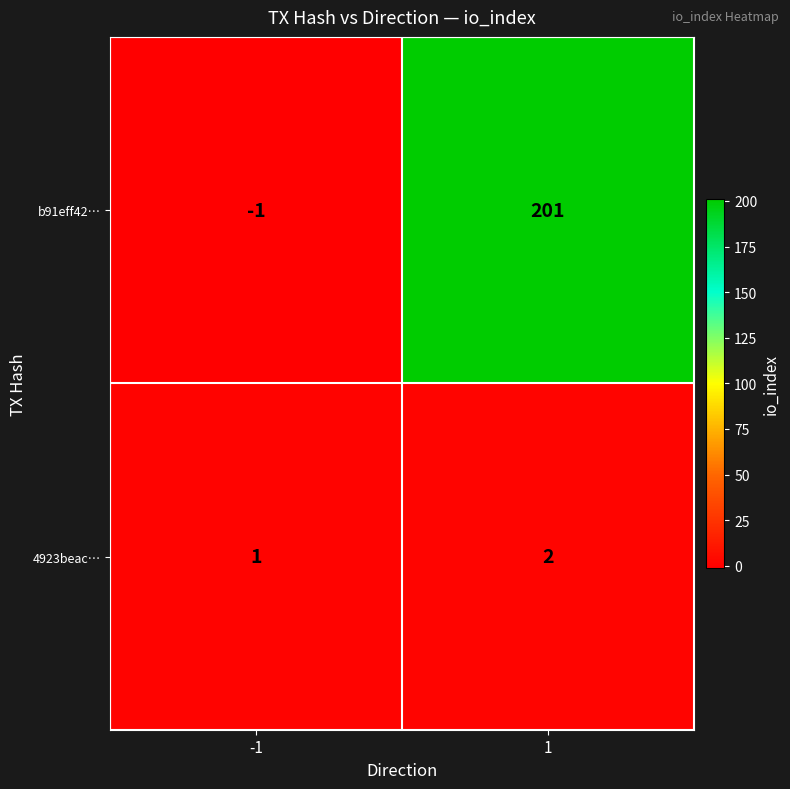

Is it true that 4923beac… equals 2 at 1?

True